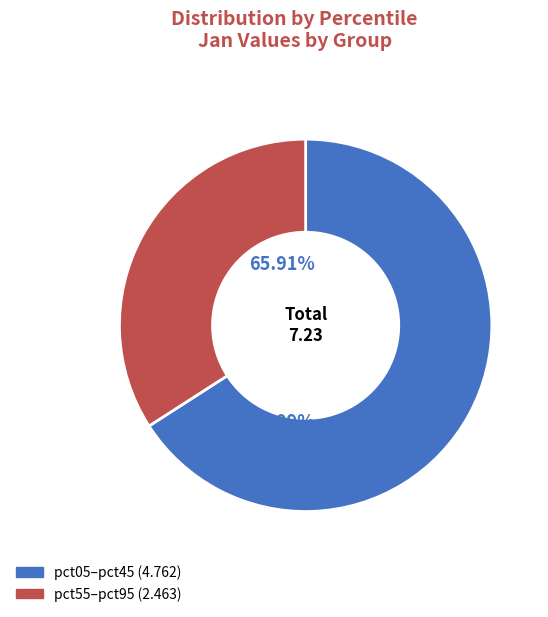

Combined, do pct55–pct95 (2.463) and pct05–pct45 (4.762) account for over 50%?

Yes